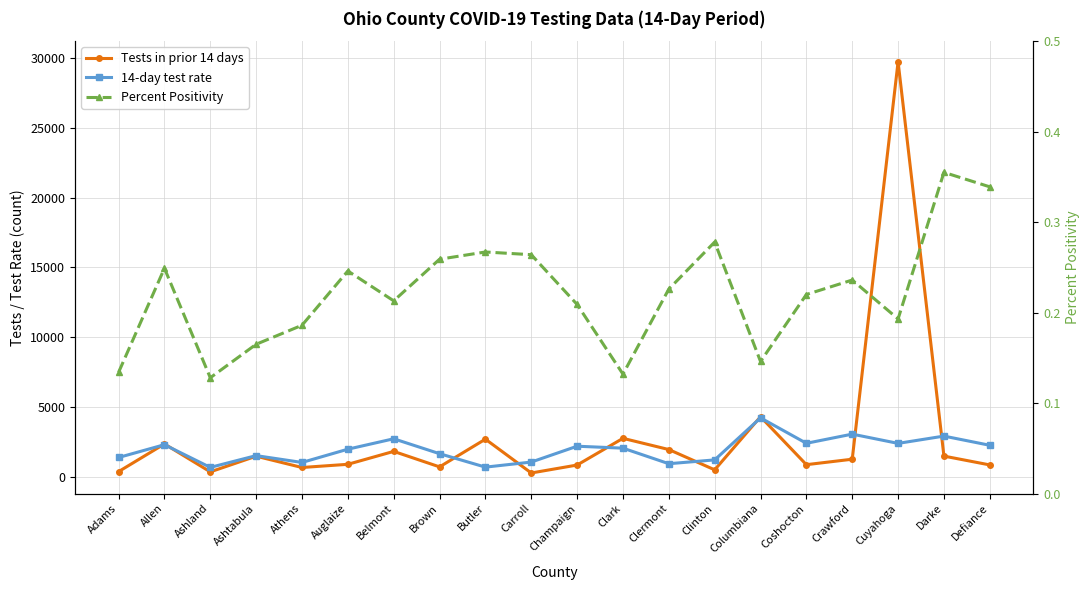

Between Belmont and Butler, which series saw the biggest shift?

14-day test rate